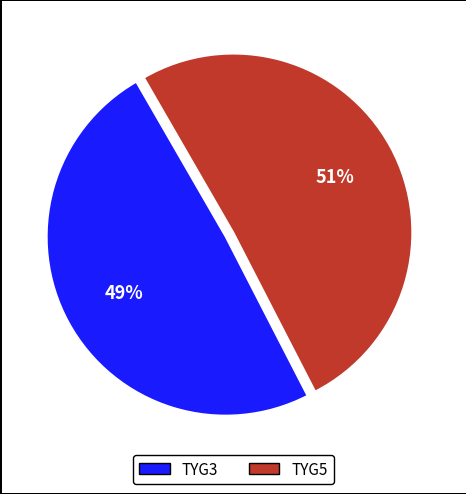

Between TYG5 and TYG3, which is larger?

TYG5